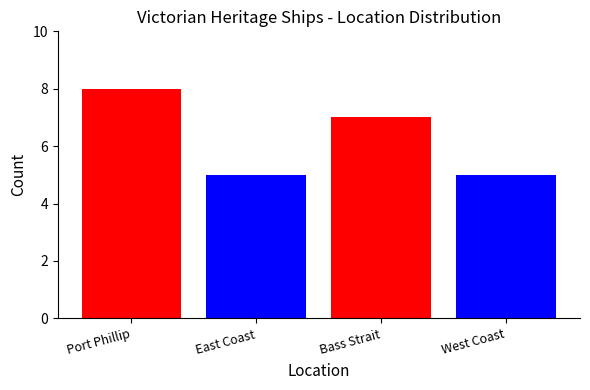

Reading left to right, list all the values displayed in this chart.

Port Phillip=8	East Coast=5	Bass Strait=7	West Coast=5